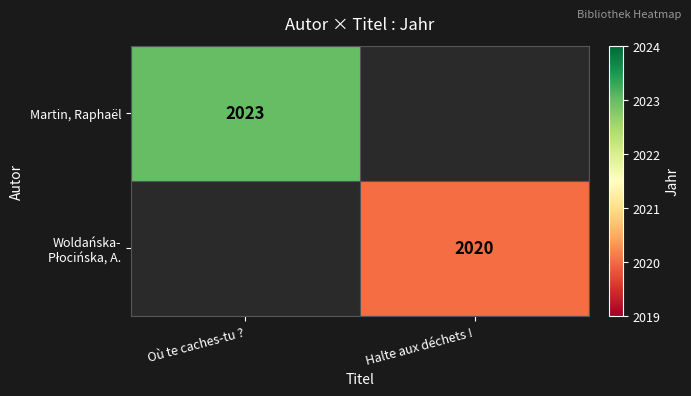

Count the number of data series in this chart.

2